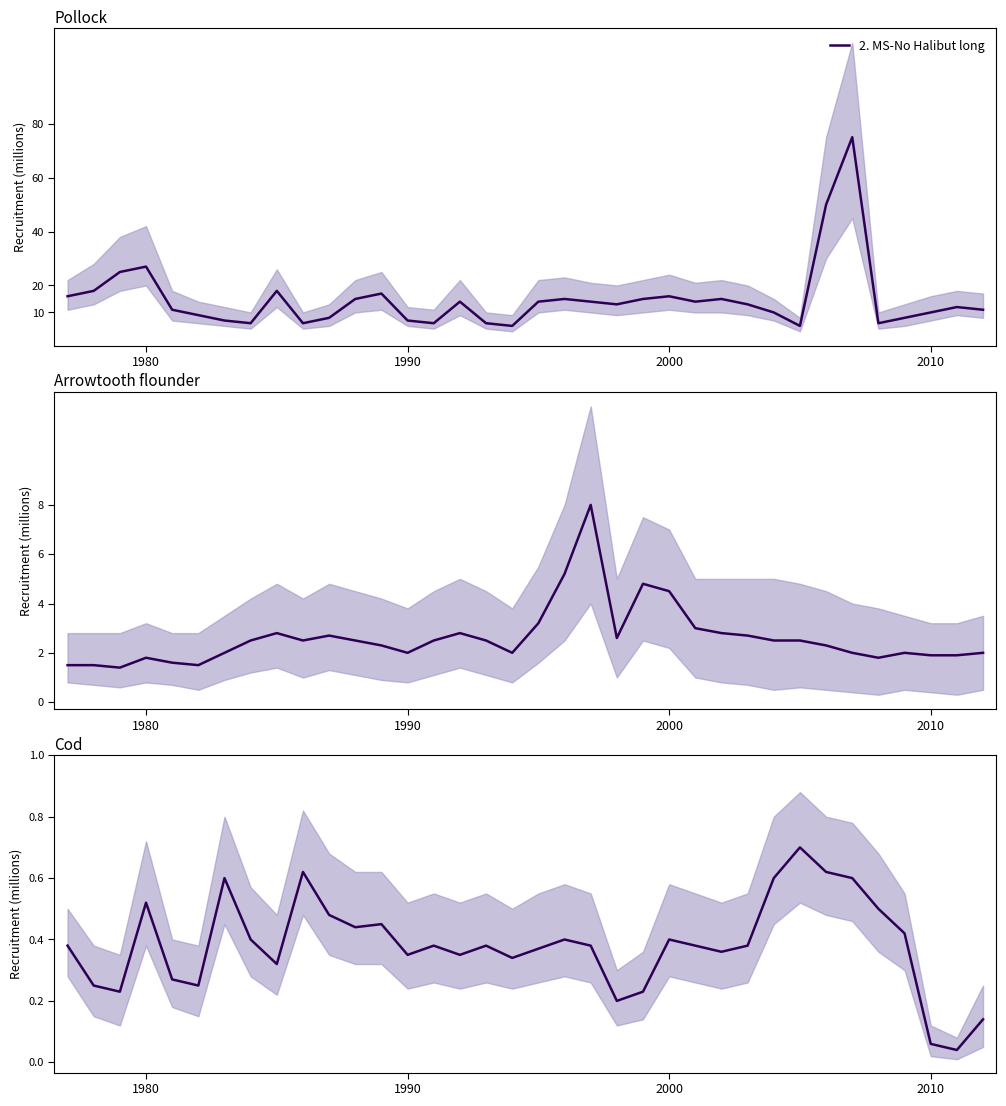

What is the difference between the maximum and minimum values?

0.7